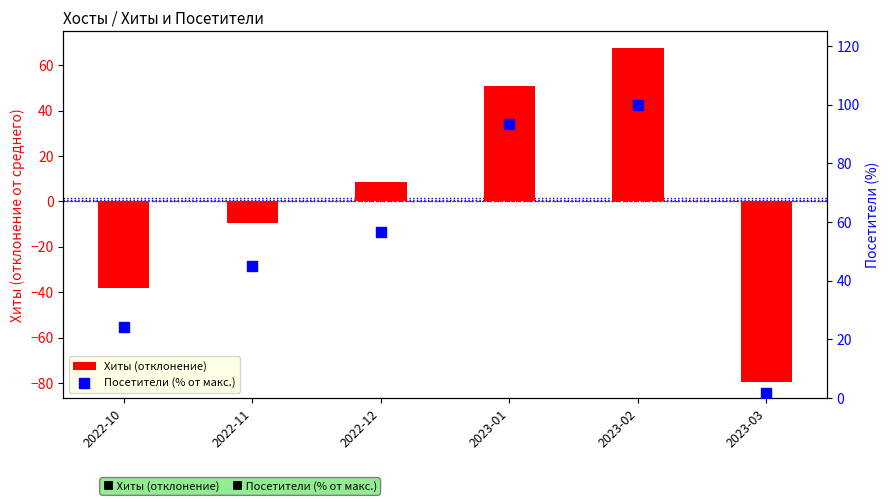

At which category is the sum across all series the highest?

2023-02